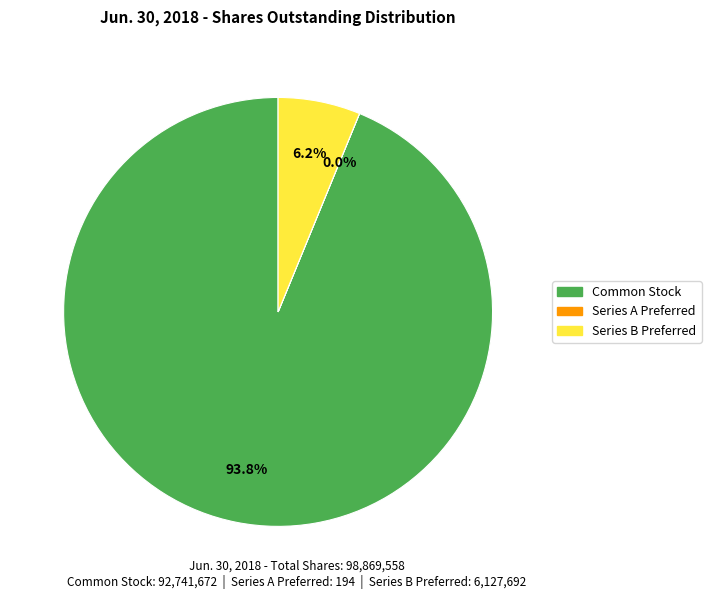

Between Series B Preferred and Common Stock, which is larger?

Common Stock